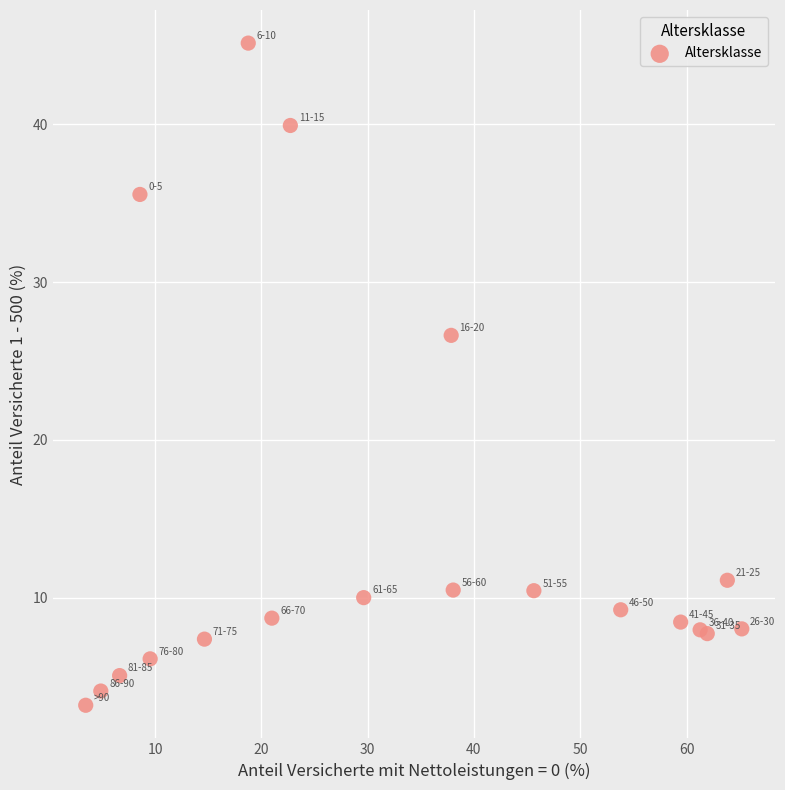

What Y value in the scatter plot is closest to 24?

26.6